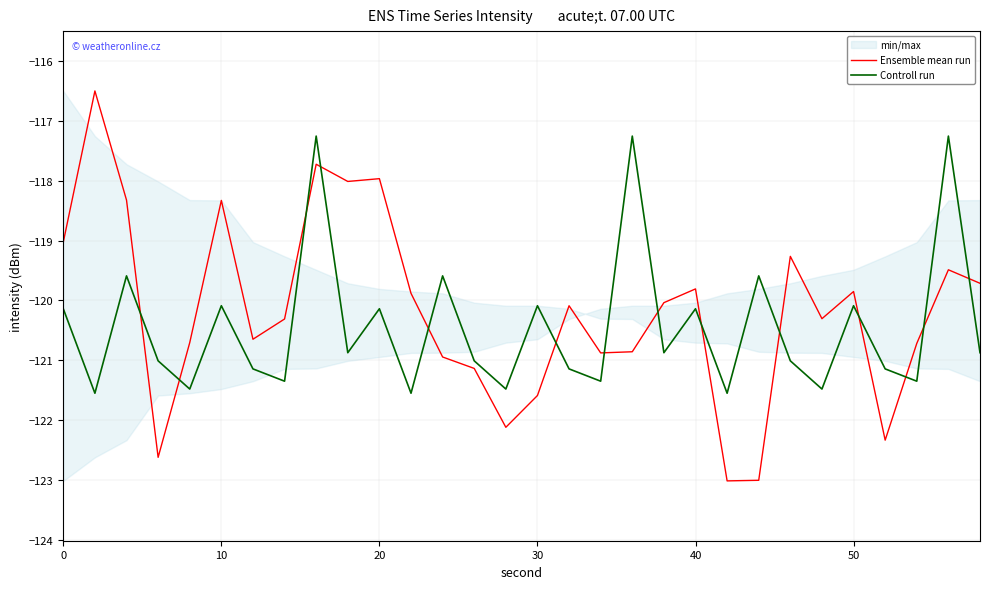

Does the chart have visible grid lines?

Yes